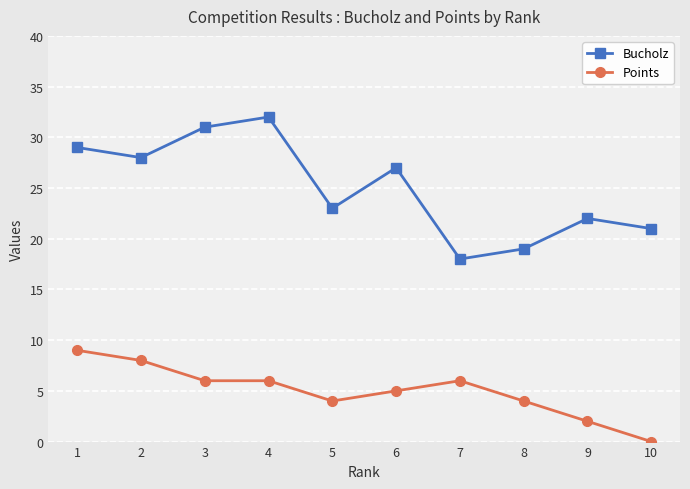

What are all the series names shown in the legend?

Bucholz, Points